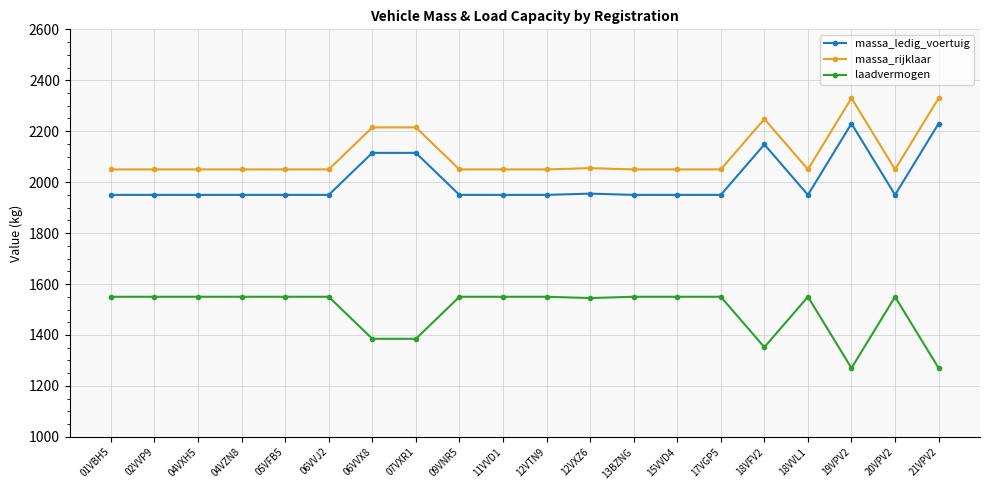

At 09VNR5, list the series in order from smallest to largest.

laadvermogen, massa_ledig_voertuig, massa_rijklaar